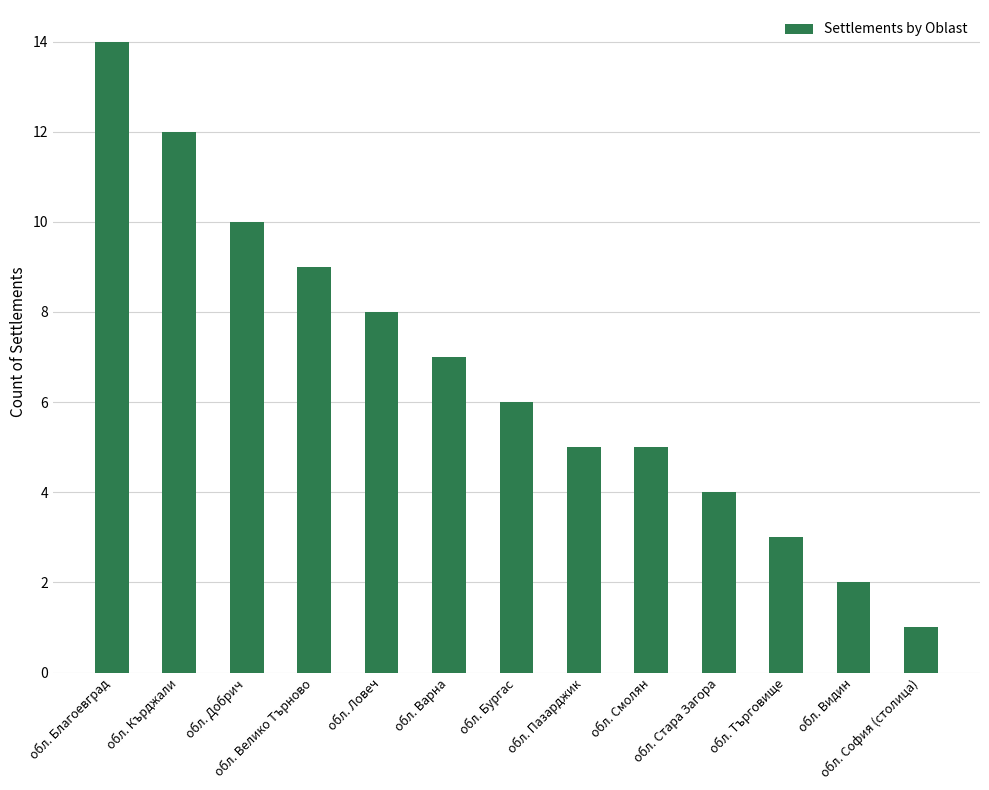

Where is the data nearest to the value 7?

обл. Варна